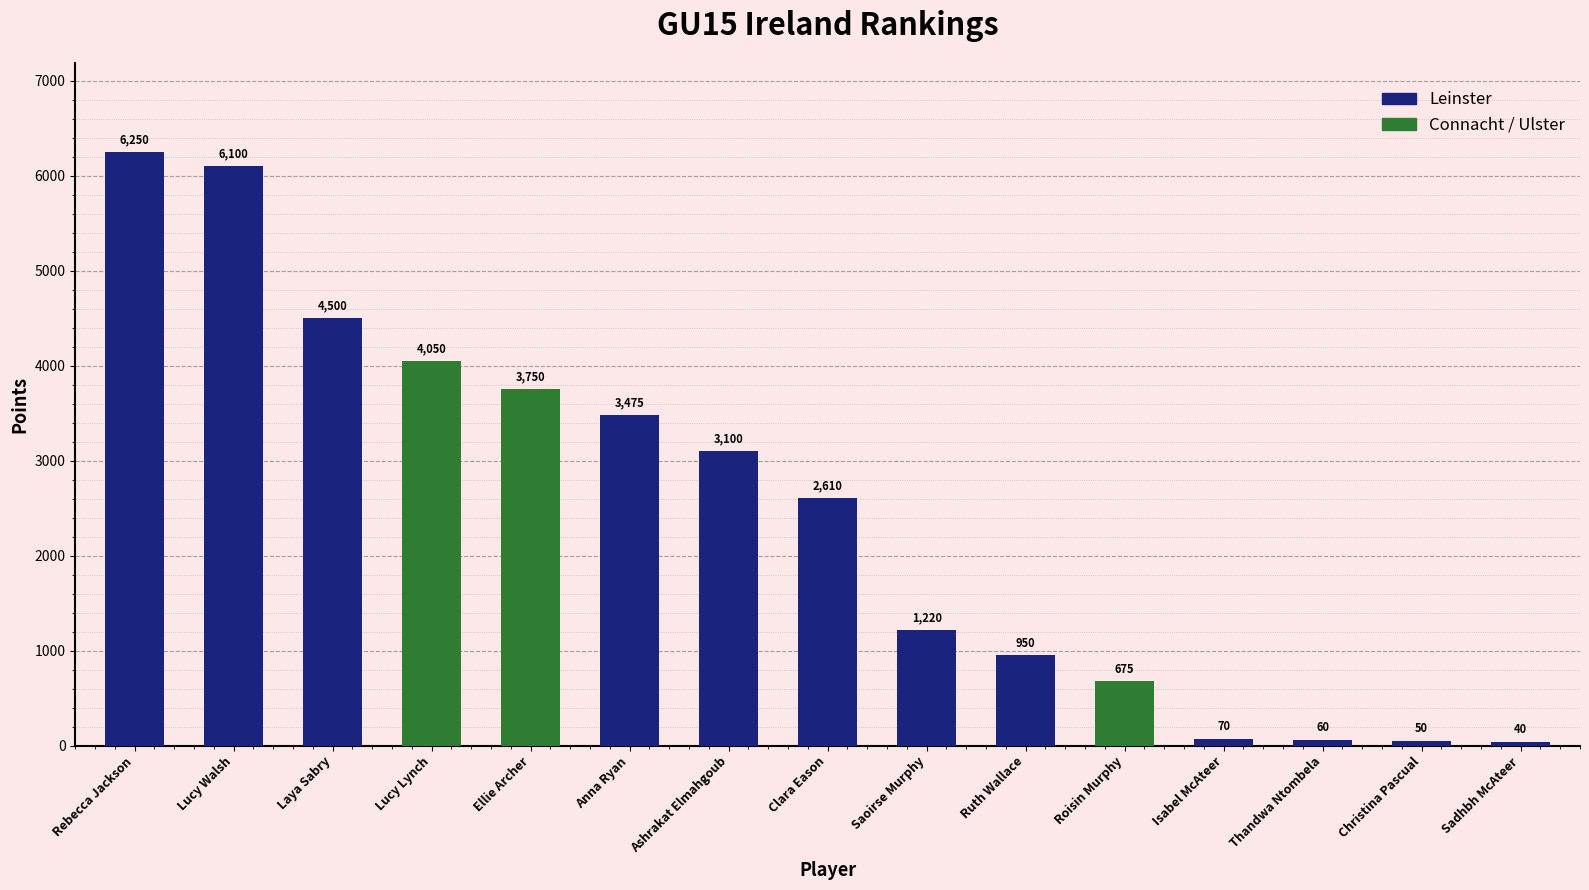

The value at Christina Pascual is 82. True or false?

False